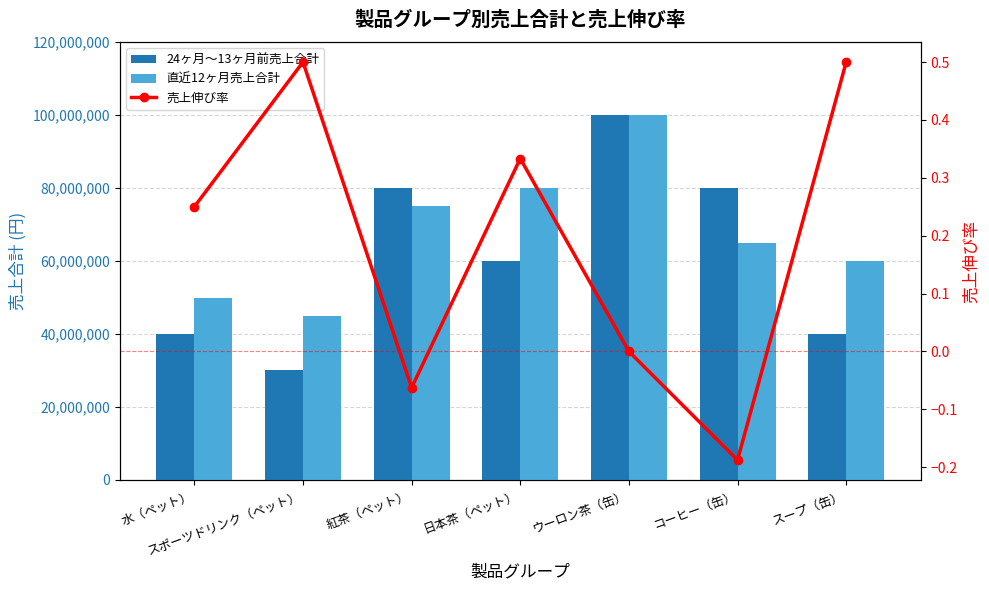

The 直近12ヶ月売上合計 series shows 65000000.0 at コーヒー（缶）. True or false?

True